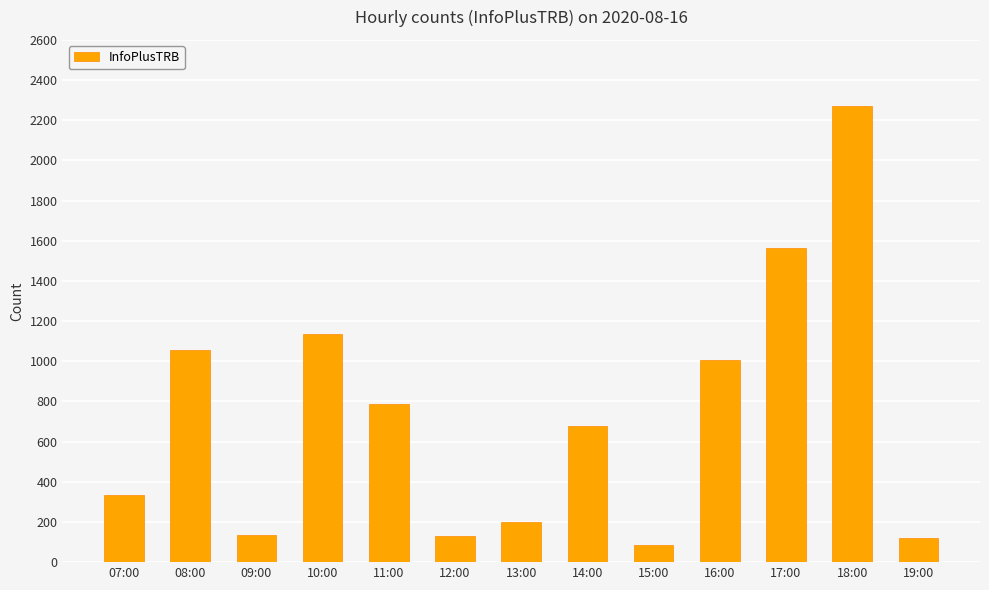

How many bars are there in total?

13